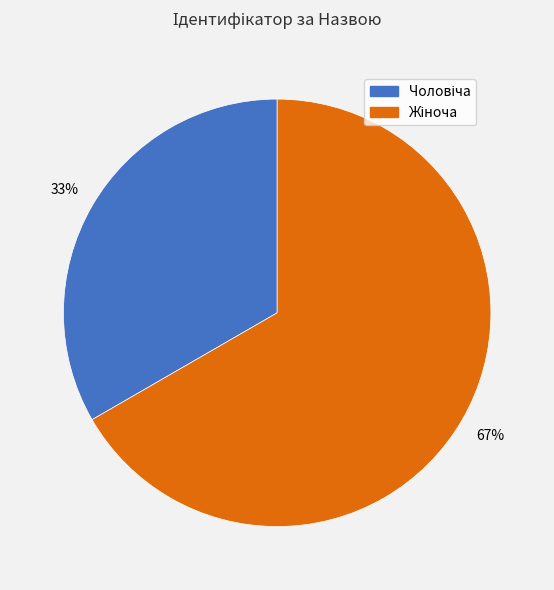

Does any single category account for the majority?

Yes